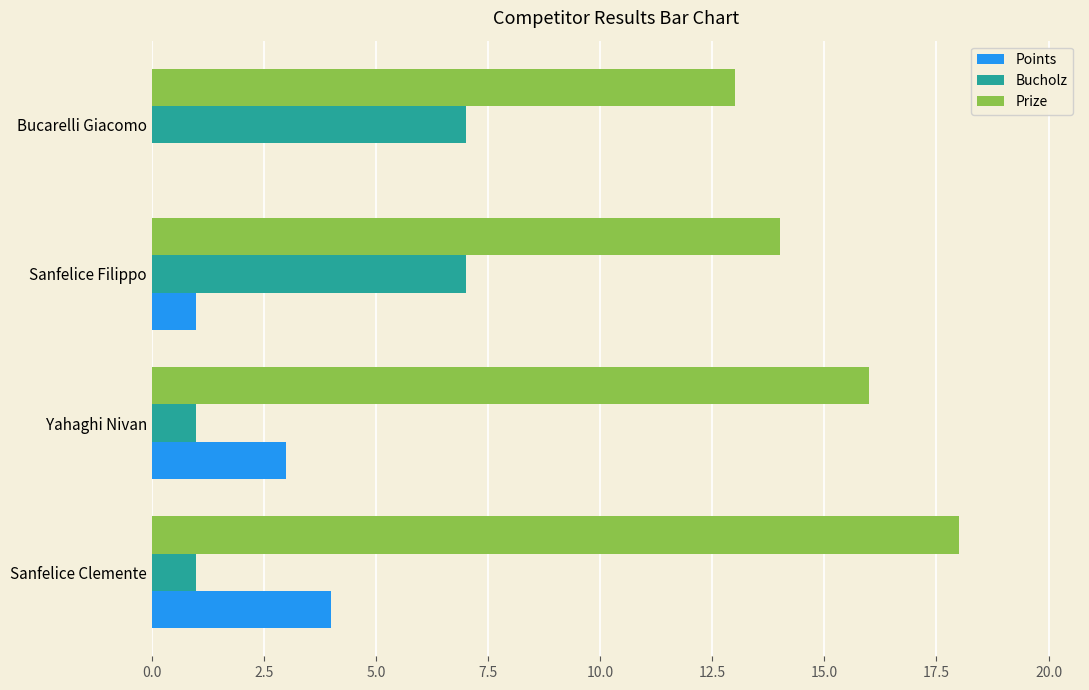

What is the sum of all Prize values?

61